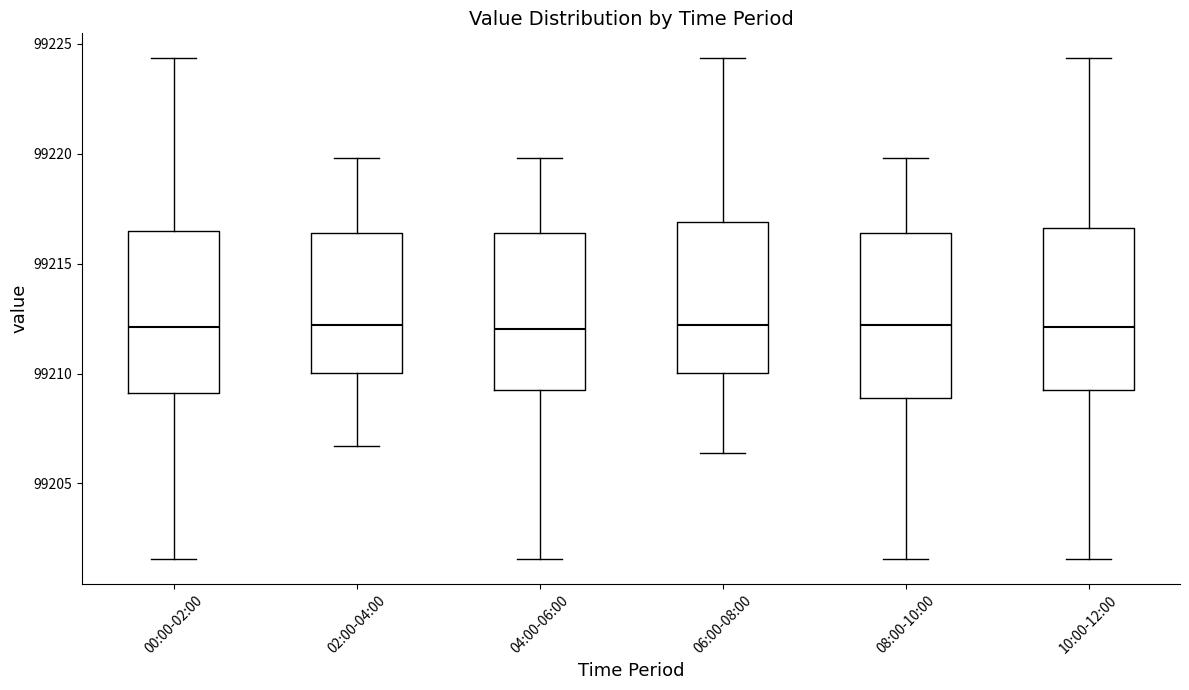

Reading left to right, read every box against the y-axis: the position of its median line, the range the box covers, and the ends of its whiskers. The values are not printed on the chart, so give them approximately, as read against the axis.

00:00-02:00: median 99212.0, box 99209.0 to 99216.5, whiskers 99201.5 to 99224.5
02:00-04:00: median 99212.0, box 99210.0 to 99216.5, whiskers 99206.5 to 99220.0
04:00-06:00: median 99212.0, box 99209.5 to 99216.5, whiskers 99201.5 to 99220.0
06:00-08:00: median 99212.0, box 99210.0 to 99217.0, whiskers 99206.5 to 99224.5
08:00-10:00: median 99212.0, box 99209.0 to 99216.5, whiskers 99201.5 to 99220.0
10:00-12:00: median 99212.0, box 99209.5 to 99216.5, whiskers 99201.5 to 99224.5